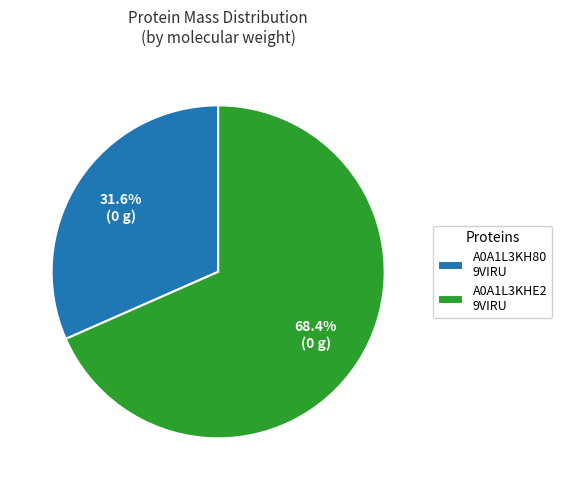

What portion of the pie excludes A0A1L3KH80 9VIRU?

68.4%